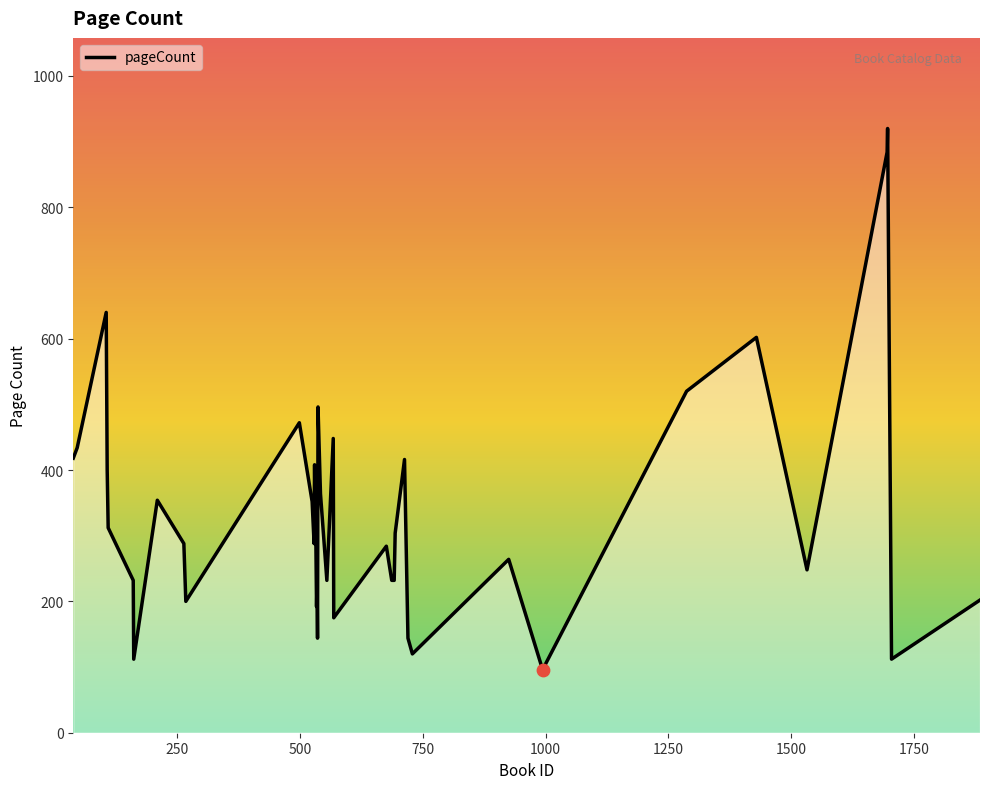

What is the greatest value displayed?

920